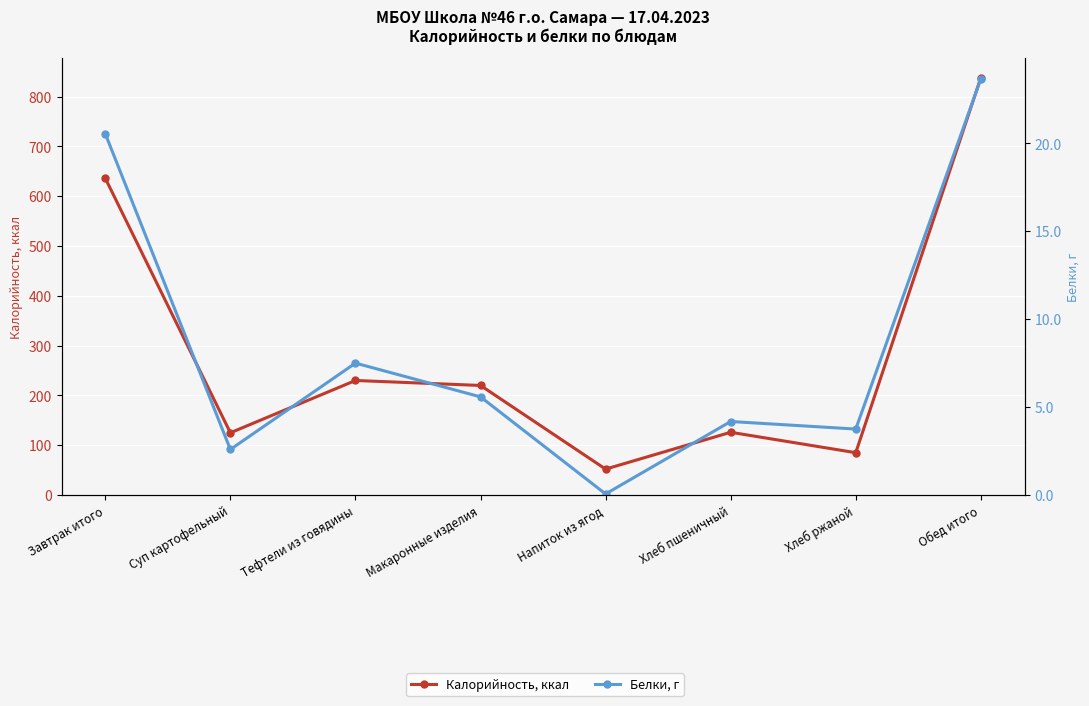

How many lines are shown in the chart?

2